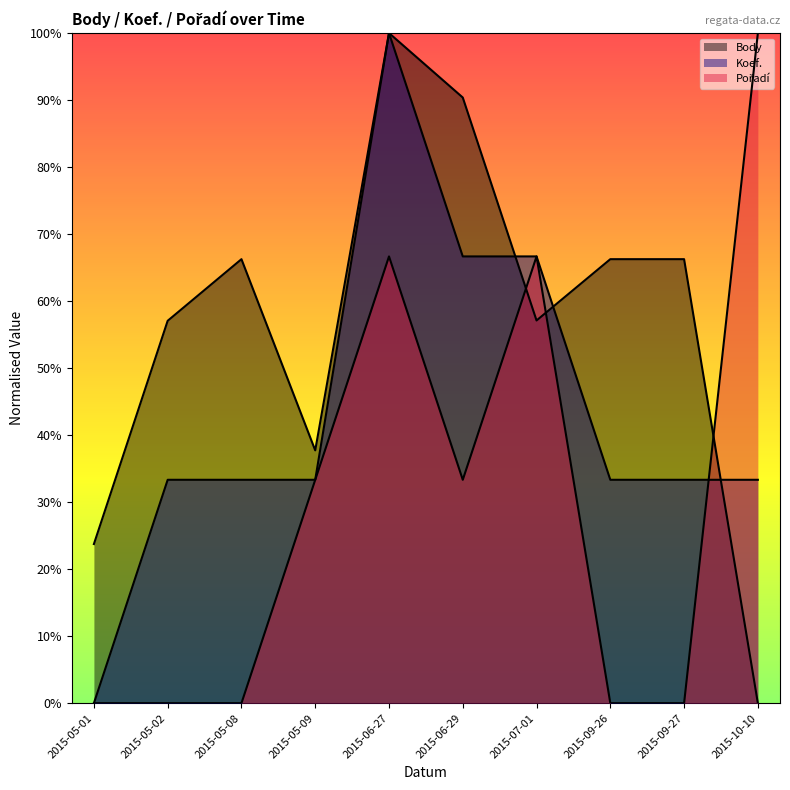

Where is the first local minimum for Pořadí?

2015-06-29